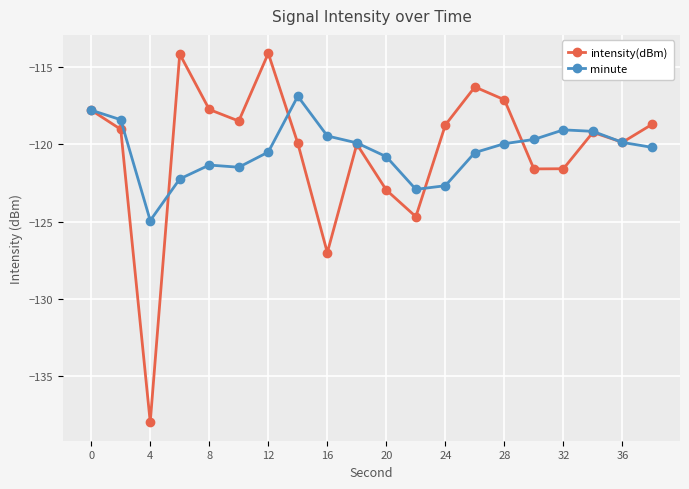

What is the lowest value of the intensity(dBm) series?

-138.0